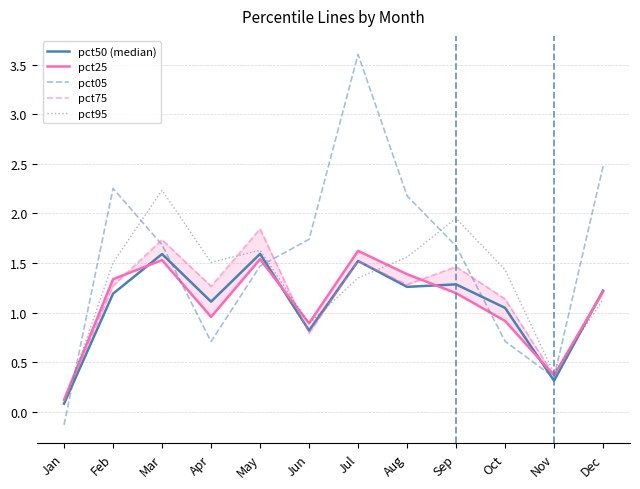

Does the chart display data point markers on the line(s)?

No